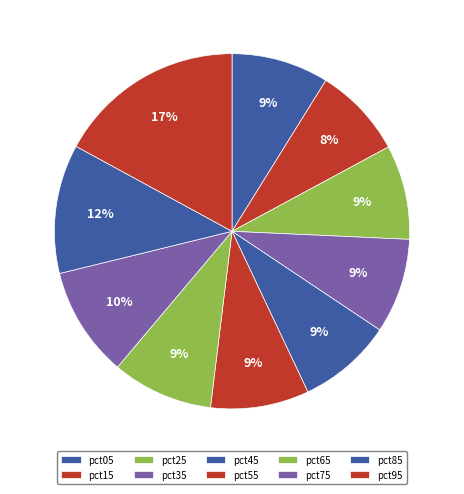

How many segments does this pie chart have?

10